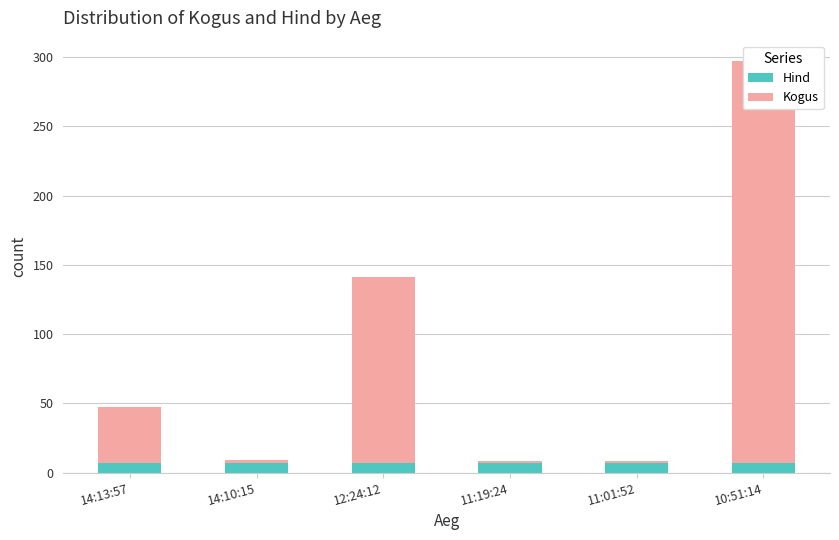

How many data points in Kogus are less than 40?

3